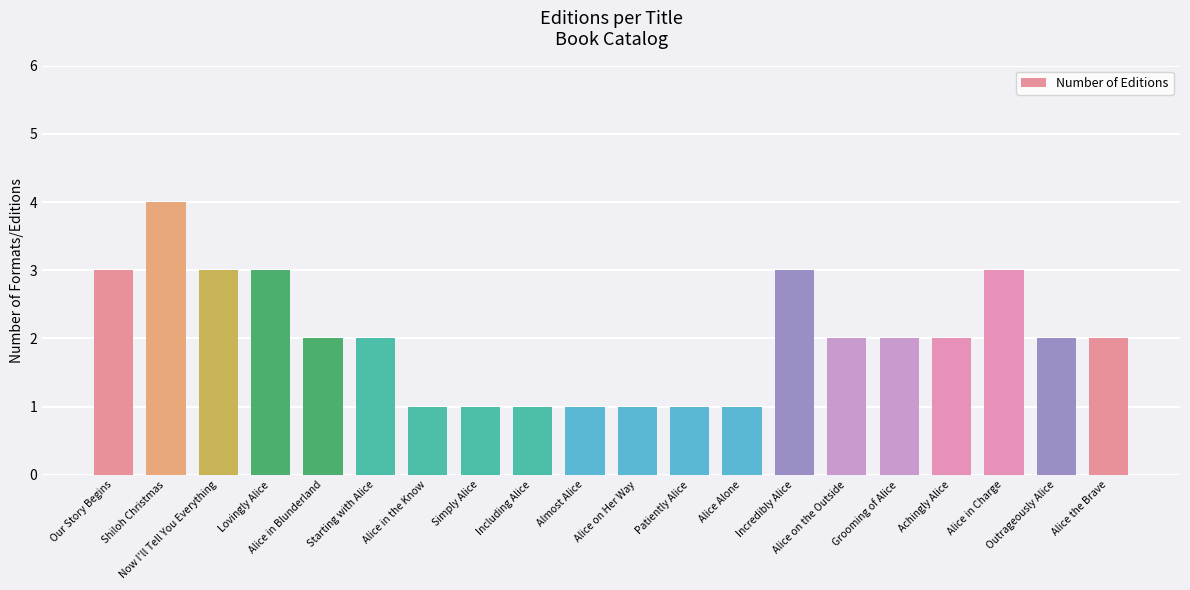

What is the value of the 19th bar from the left?

2